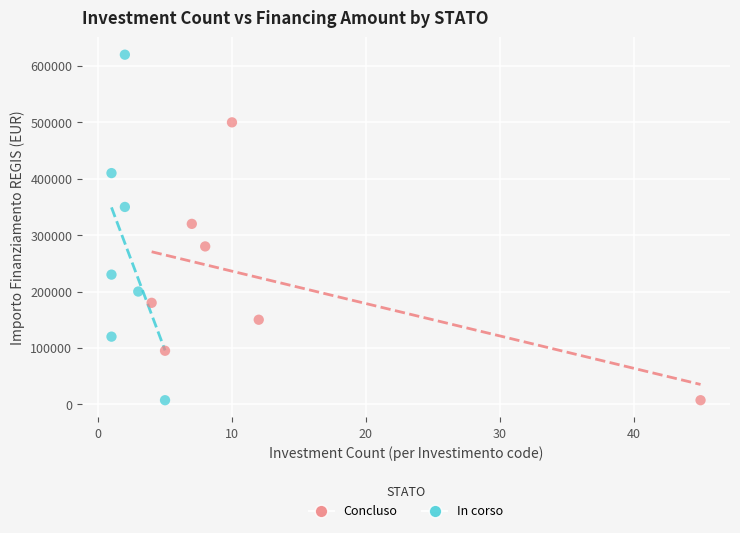

Which series reaches the maximum Y coordinate?

In corso